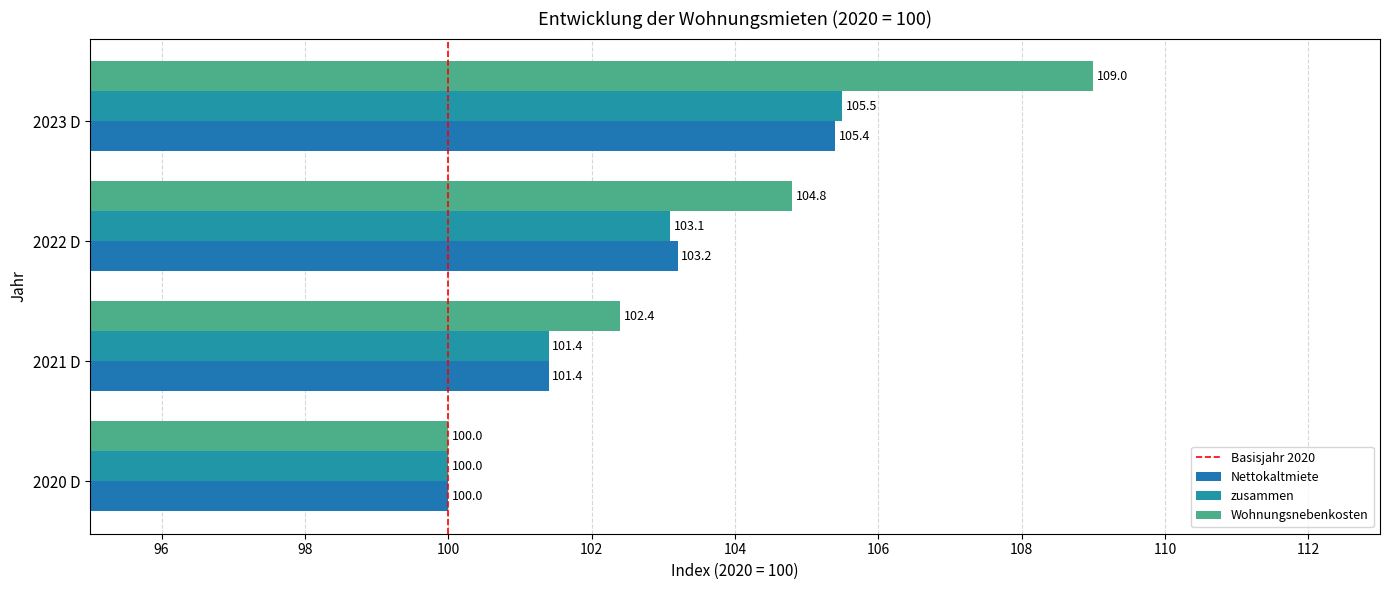

Which series changed the most between 2020 D and 2023 D?

Wohnungsnebenkosten